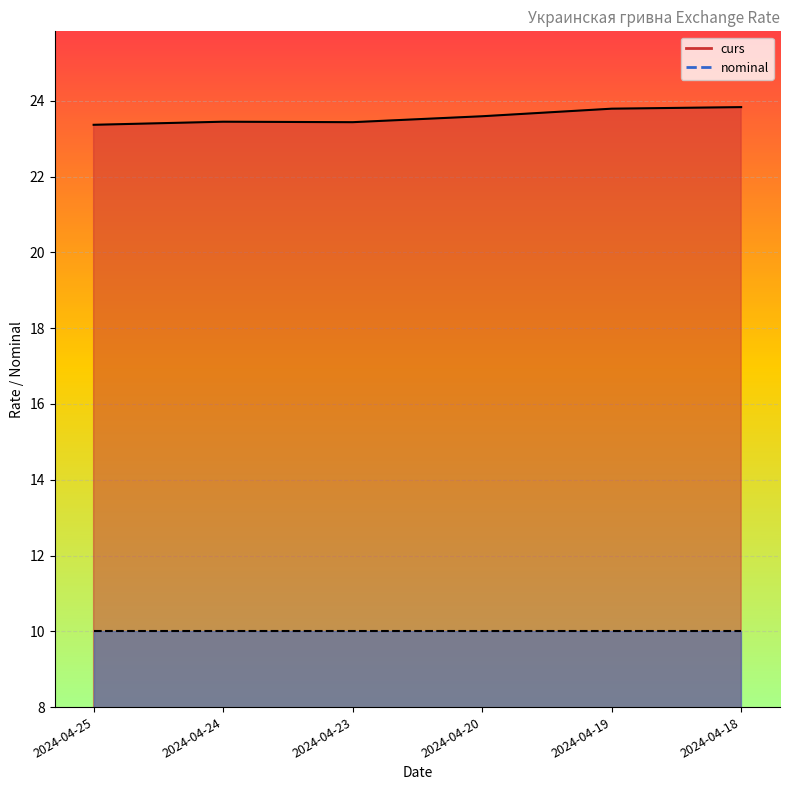

At which label is the value closest to 23?

2024-04-25